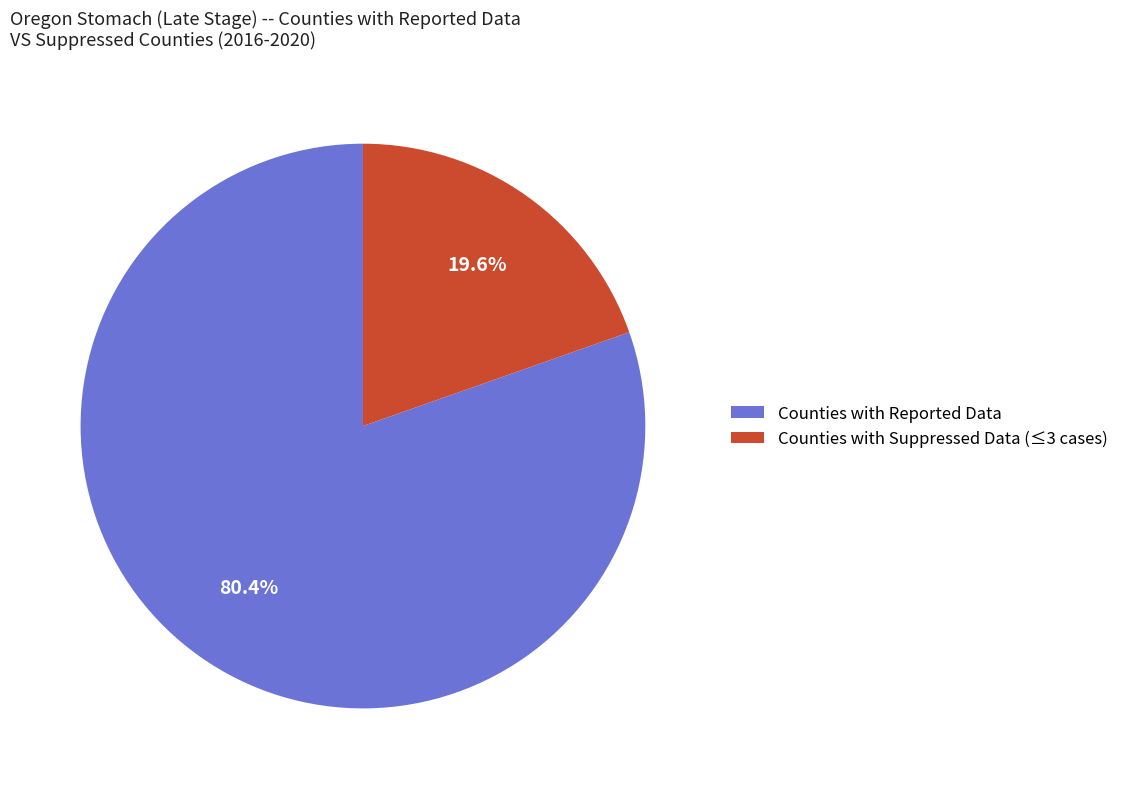

Rank the categories by value from lowest to highest.

Counties with Suppressed Data (≤3 cases), Counties with Reported Data